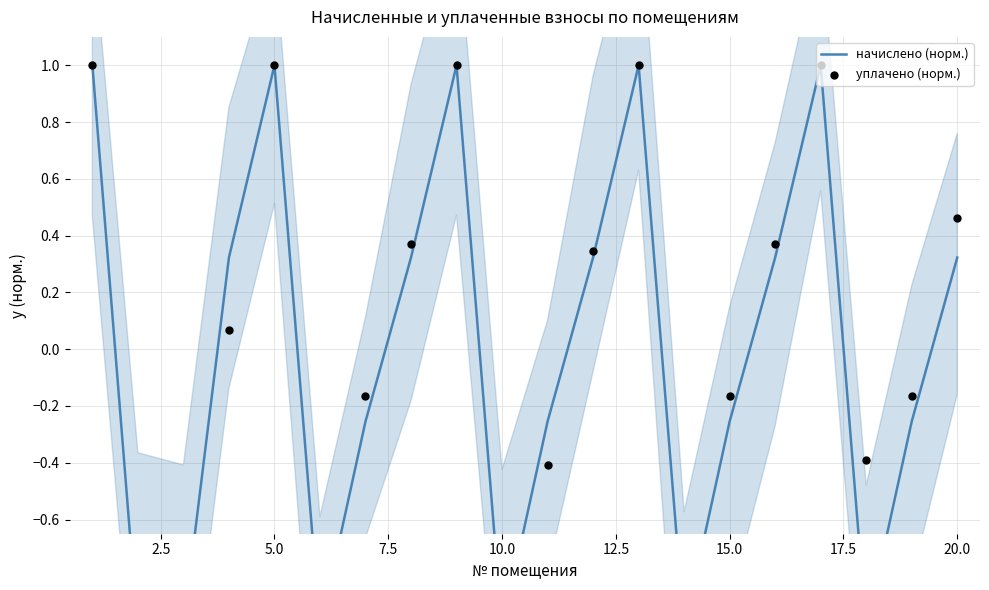

Which series has the largest total across all categories?

уплачено (норм.)